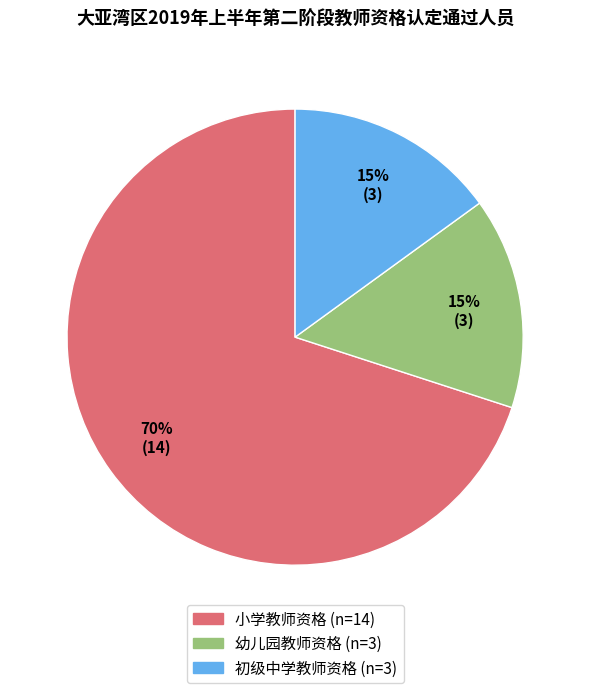

Which category has the biggest portion of the pie?

小学教师资格